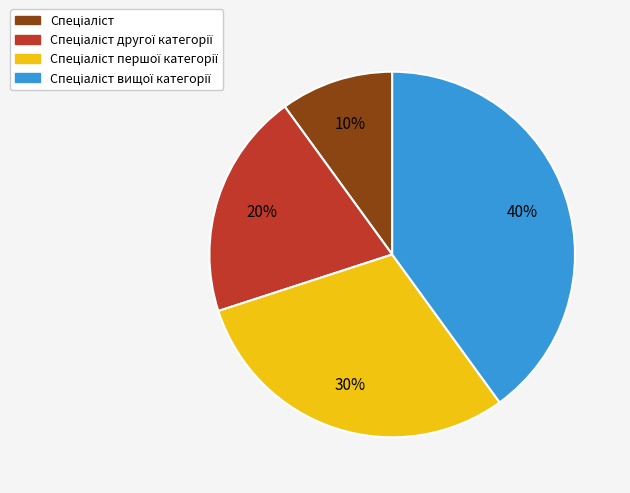

To the nearest percent, what is the average slice percentage?

25%